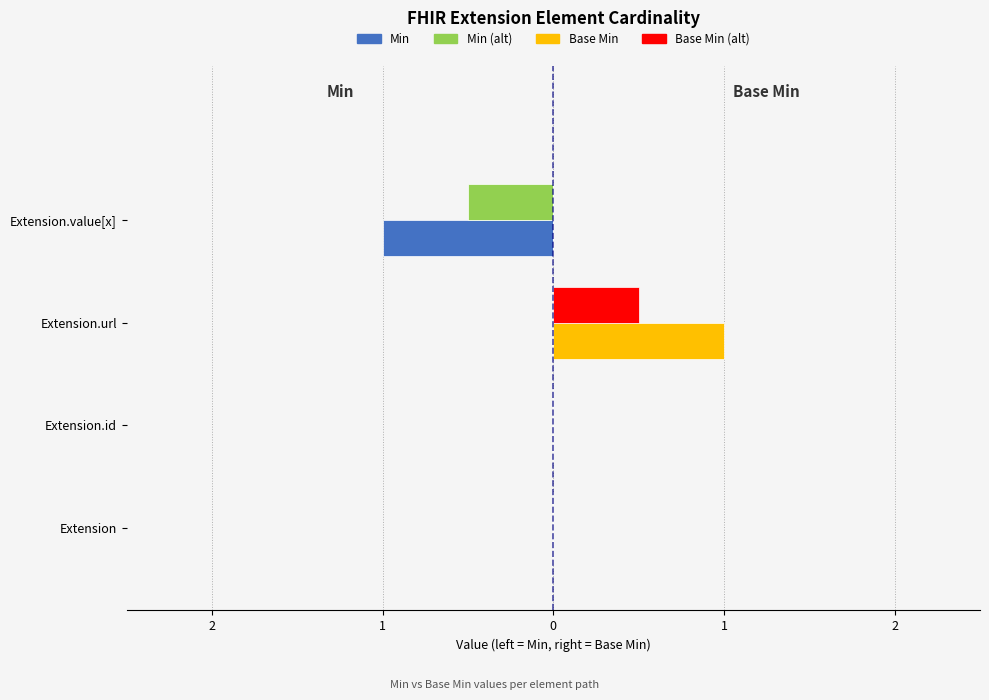

What are all the series names shown in the legend?

Min, Min (alt), Base Min, Base Min (alt)